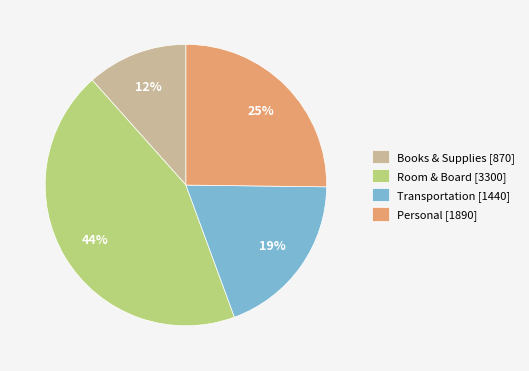

To the nearest percent, what is the difference between the largest and smallest slice percentages?

32%